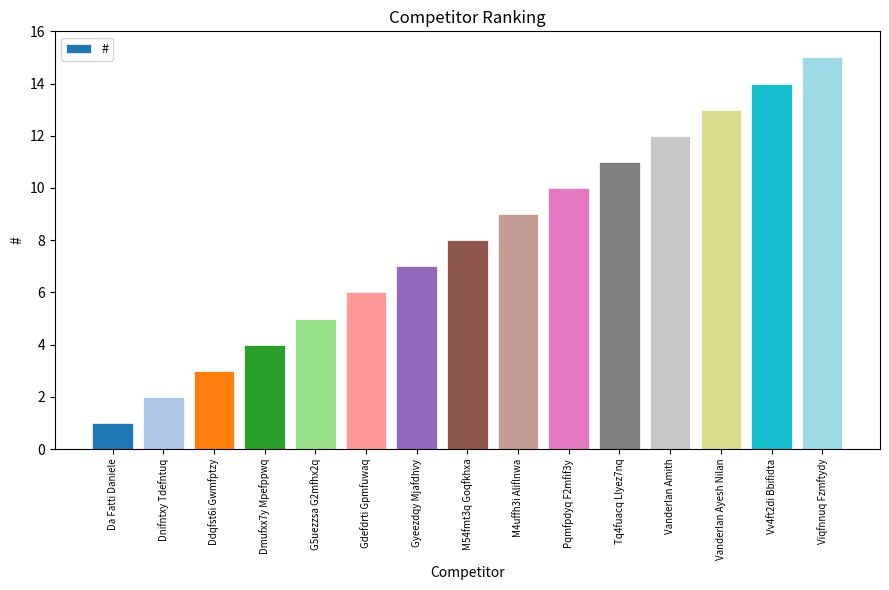

How many data points does each series have?

15